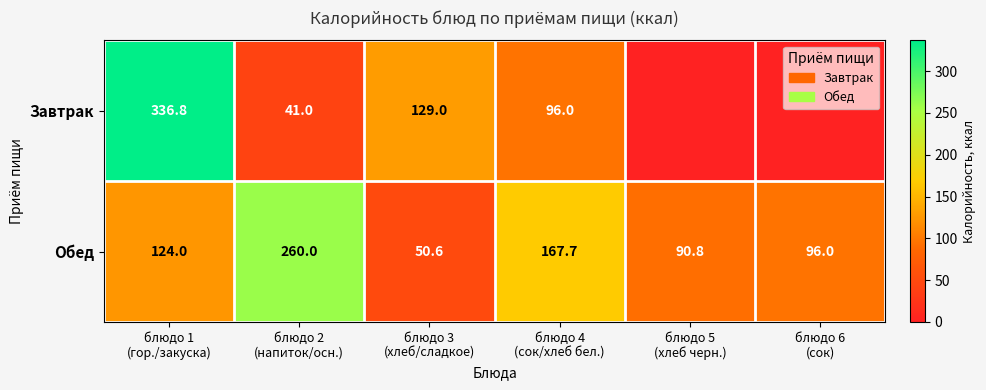

What is the sum of all Обед values?

789.1